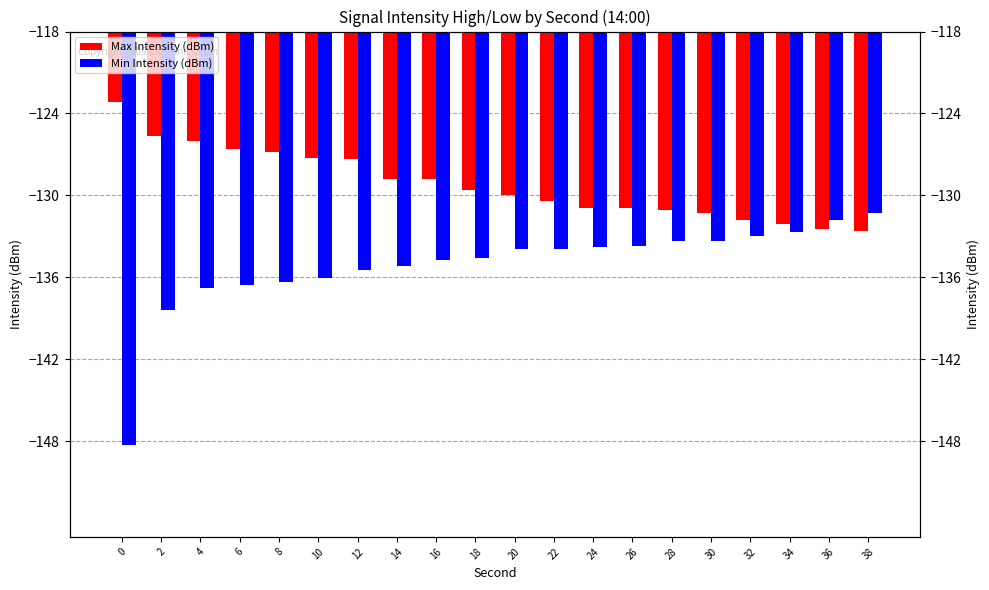

What is the sum of all Min Intensity (dBm) values?

-2703.1